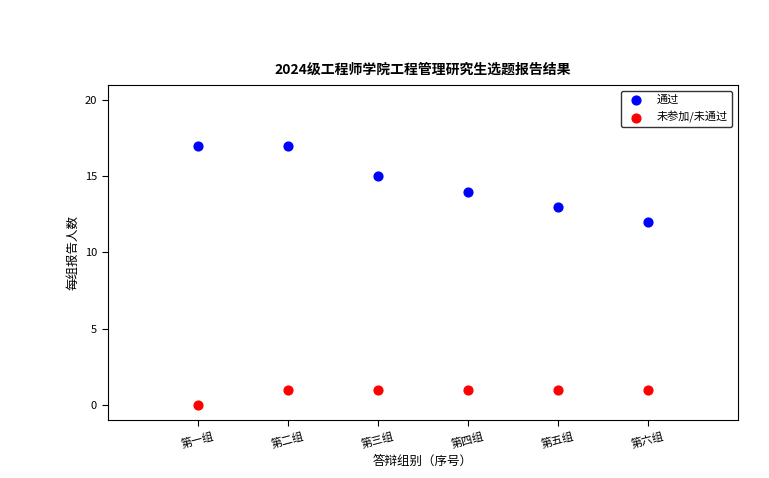

Across all data points, what is the average X value?

4